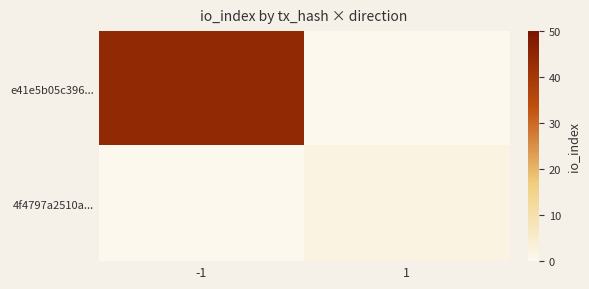

Which series has the largest total across all categories?

e41e5b05c396...